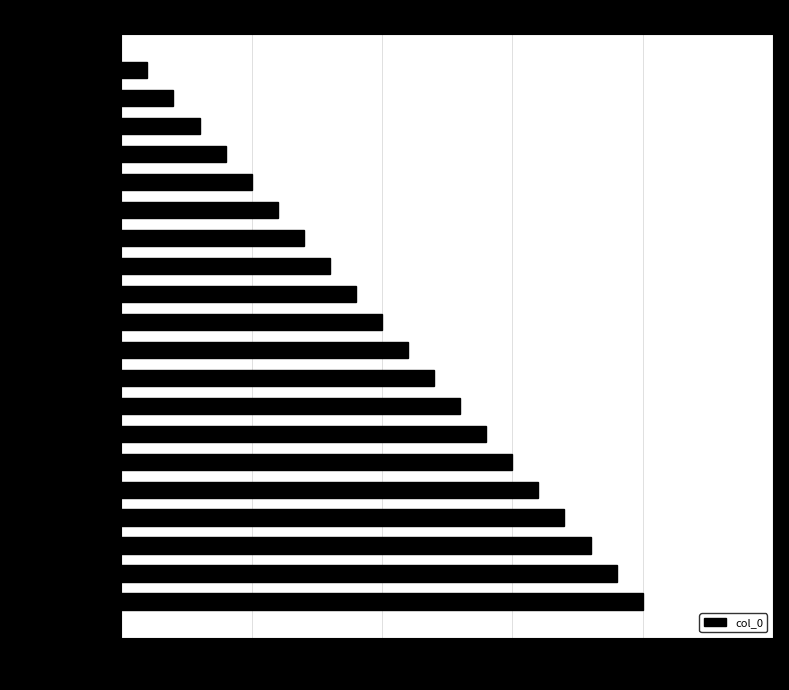

Read the value at David Gower.

3